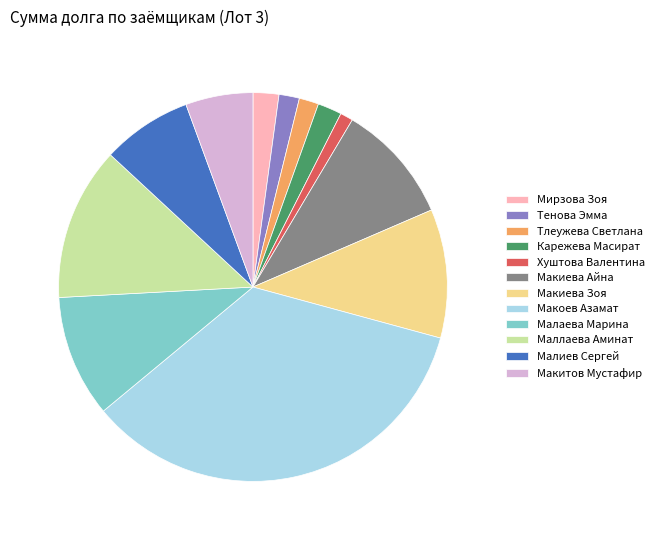

Is there any slice that represents more than half of the pie?

No